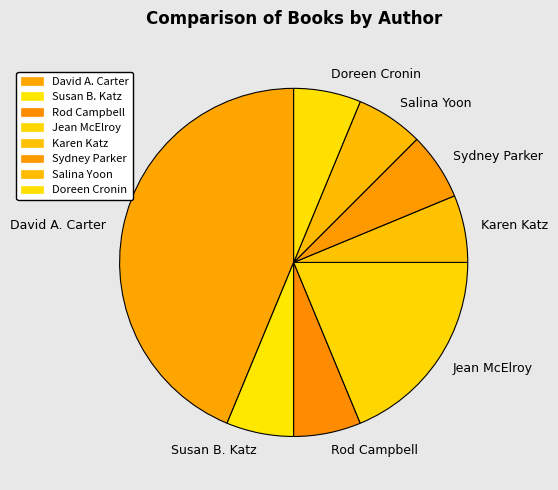

Do Jean McElroy and Doreen Cronin together represent more than half of the pie?

No